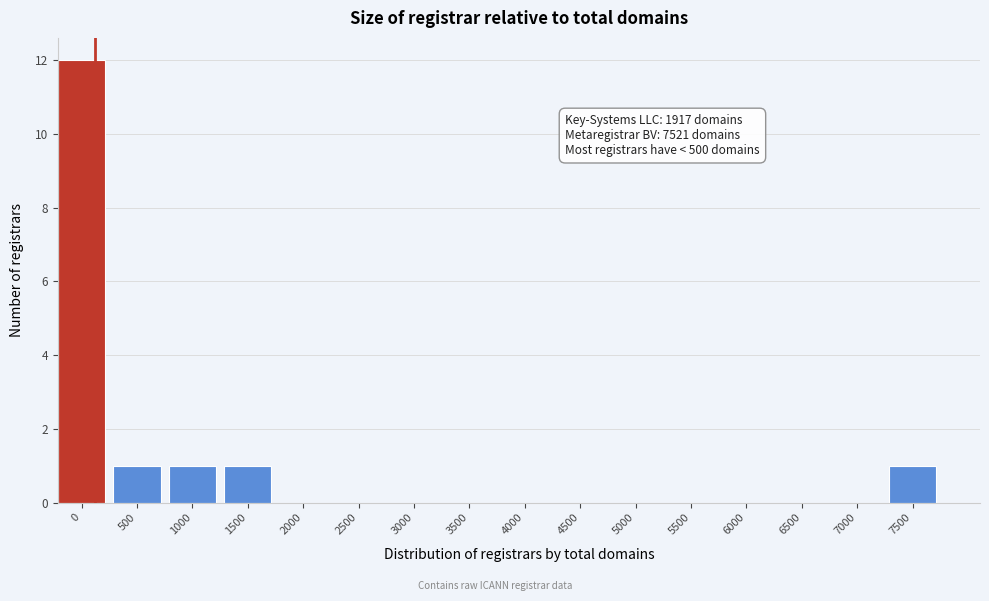

Reading left to right, list all the values displayed in this chart.

0=12	500=1	1000=1	1500=1	2000=0	2500=0	3000=0	3500=0	4000=0	4500=0	5000=0	5500=0	6000=0	6500=0	7000=0	7500=1